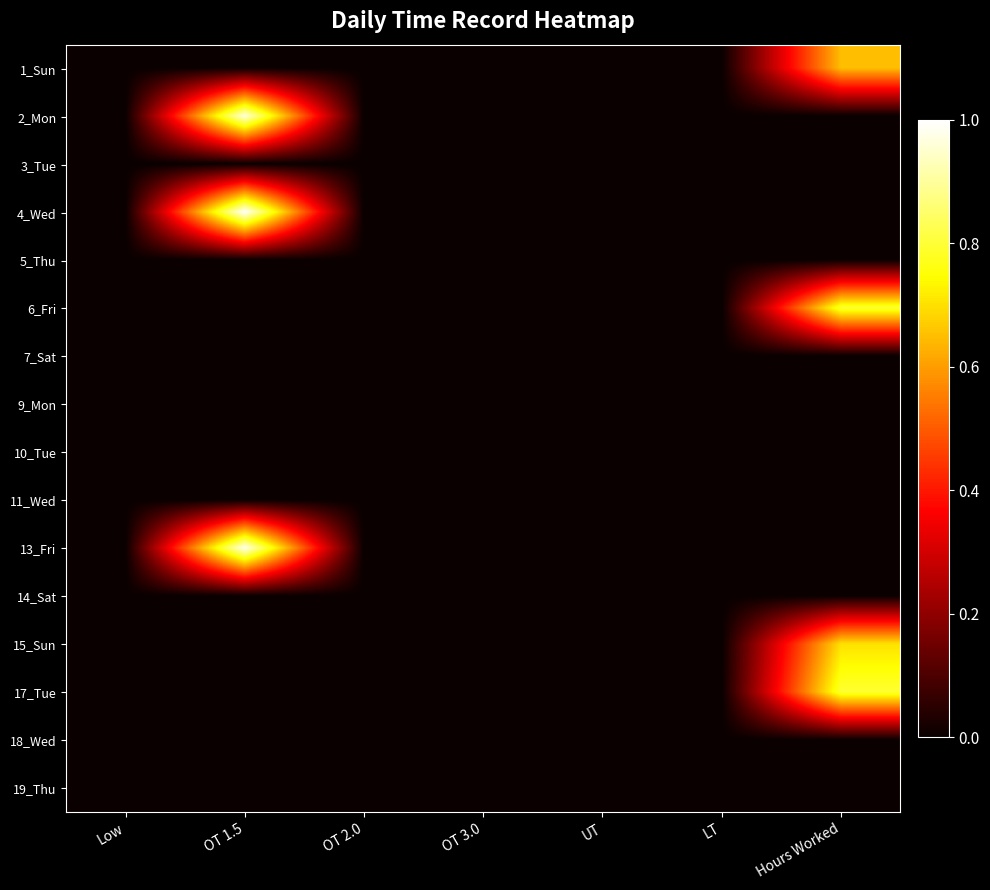

Reading left to right, list all the values displayed in this chart.

1_Sun: Low=0.0	OT 1.5=0.0	OT 2.0=0.0	OT 3.0=0.0	UT=0.0	LT=0.0	Hours Worked=0.6
2_Mon: Low=0.0	OT 1.5=1.0	OT 2.0=0.0	OT 3.0=0.0	UT=0.0	LT=0.0	Hours Worked=0.0
3_Tue: Low=0.0	OT 1.5=0.0	OT 2.0=0.0	OT 3.0=0.0	UT=0.0	LT=0.0	Hours Worked=0.0
4_Wed: Low=0.0	OT 1.5=1.0	OT 2.0=0.0	OT 3.0=0.0	UT=0.0	LT=0.0	Hours Worked=0.0
5_Thu: Low=0.0	OT 1.5=0.0	OT 2.0=0.0	OT 3.0=0.0	UT=0.0	LT=0.0	Hours Worked=0.0
6_Fri: Low=0.0	OT 1.5=0.0	OT 2.0=0.0	OT 3.0=0.0	UT=0.0	LT=0.0	Hours Worked=0.8
7_Sat: Low=0.0	OT 1.5=0.0	OT 2.0=0.0	OT 3.0=0.0	UT=0.0	LT=0.0	Hours Worked=0.0
9_Mon: Low=0.0	OT 1.5=0.0	OT 2.0=0.0	OT 3.0=0.0	UT=0.0	LT=0.0	Hours Worked=0.0
10_Tue: Low=0.0	OT 1.5=0.0	OT 2.0=0.0	OT 3.0=0.0	UT=0.0	LT=0.0	Hours Worked=0.0
11_Wed: Low=0.0	OT 1.5=0.0	OT 2.0=0.0	OT 3.0=0.0	UT=0.0	LT=0.0	Hours Worked=0.0
13_Fri: Low=0.0	OT 1.5=1.0	OT 2.0=0.0	OT 3.0=0.0	UT=0.0	LT=0.0	Hours Worked=0.0
14_Sat: Low=0.0	OT 1.5=0.0	OT 2.0=0.0	OT 3.0=0.0	UT=0.0	LT=0.0	Hours Worked=0.0
15_Sun: Low=0.0	OT 1.5=0.0	OT 2.0=0.0	OT 3.0=0.0	UT=0.0	LT=0.0	Hours Worked=0.7
17_Tue: Low=0.0	OT 1.5=0.0	OT 2.0=0.0	OT 3.0=0.0	UT=0.0	LT=0.0	Hours Worked=0.8
18_Wed: Low=0.0	OT 1.5=0.0	OT 2.0=0.0	OT 3.0=0.0	UT=0.0	LT=0.0	Hours Worked=0.0
19_Thu: Low=0.0	OT 1.5=0.0	OT 2.0=0.0	OT 3.0=0.0	UT=0.0	LT=0.0	Hours Worked=0.0